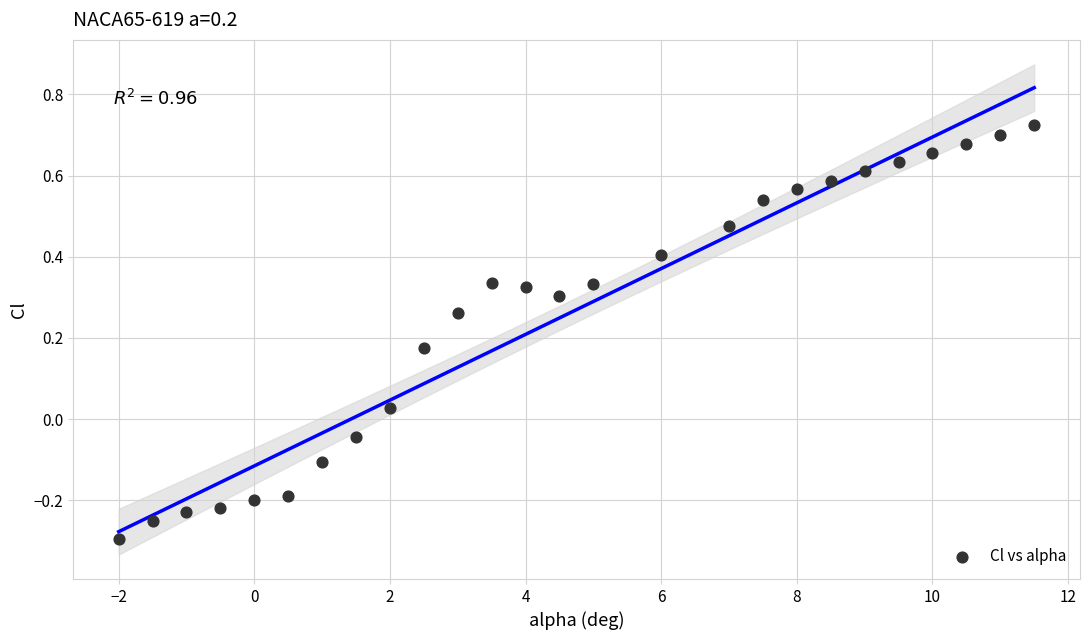

What is the range of X values (max minus min)?

13.5